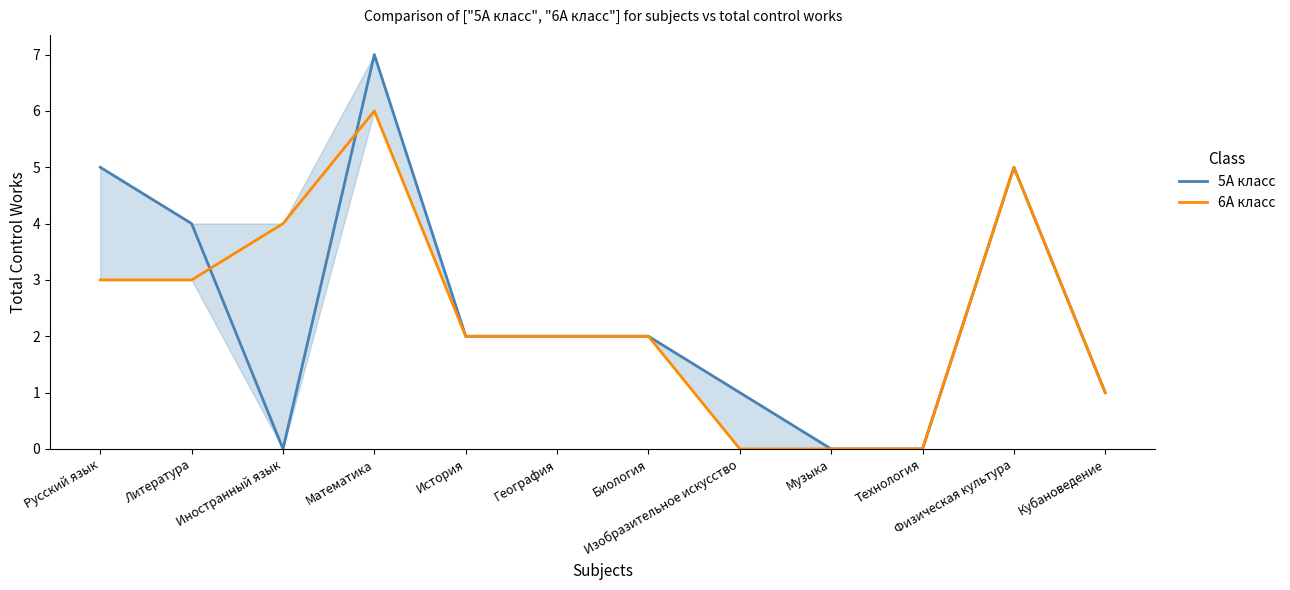

Rank the series at Кубановедение from lowest to highest value.

5А класс, 6А класс